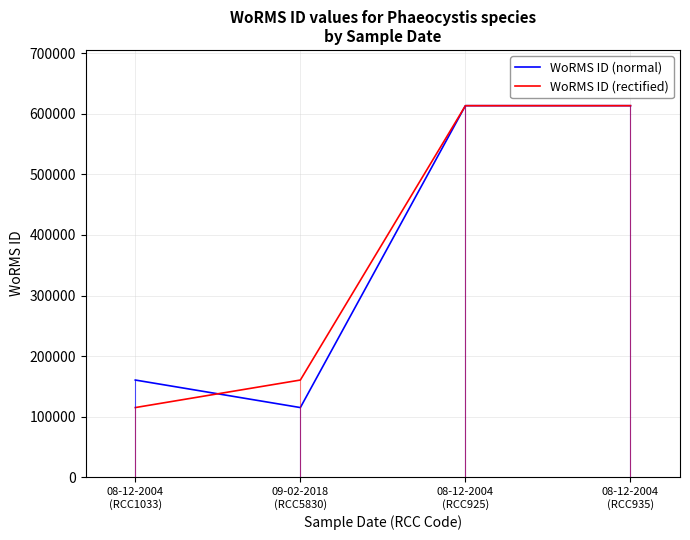

Which series changed the most between 09-02-2018
(RCC5830) and 08-12-2004
(RCC925)?

WoRMS ID (normal)